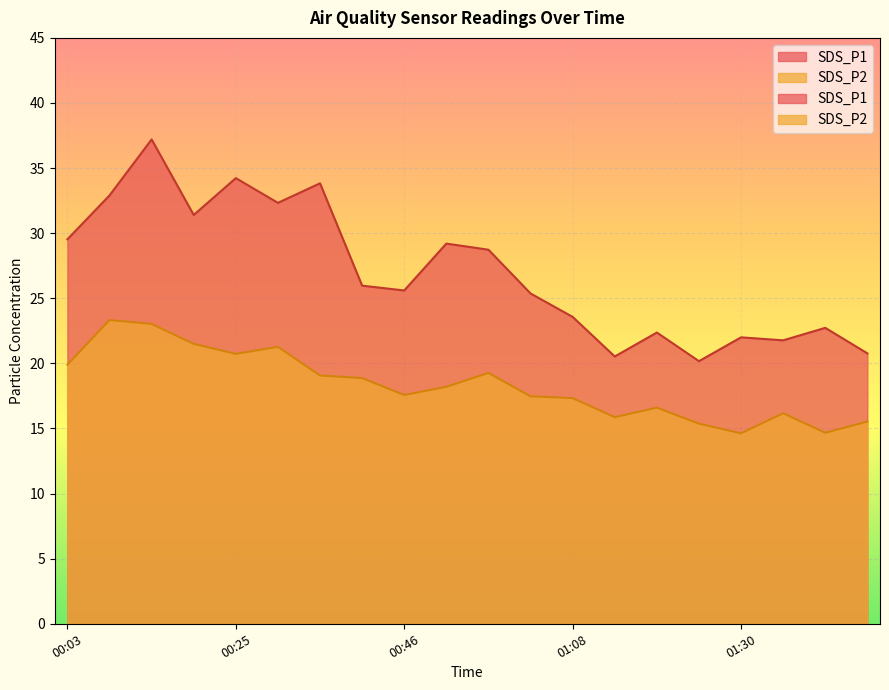

Reading left to right, list all the values displayed in this chart.

SDS_P1: 29.5	32.9	37.2	31.4	34.2	32.3	33.8	26.0	25.6	29.2	28.7	25.4	23.6	20.5	22.4	20.2	22.0	21.8	22.7	20.8
SDS_P2: 19.9	23.3	23.0	21.5	20.7	21.3	19.1	18.9	17.6	18.2	19.3	17.5	17.3	15.9	16.6	15.4	14.6	16.2	14.7	15.5